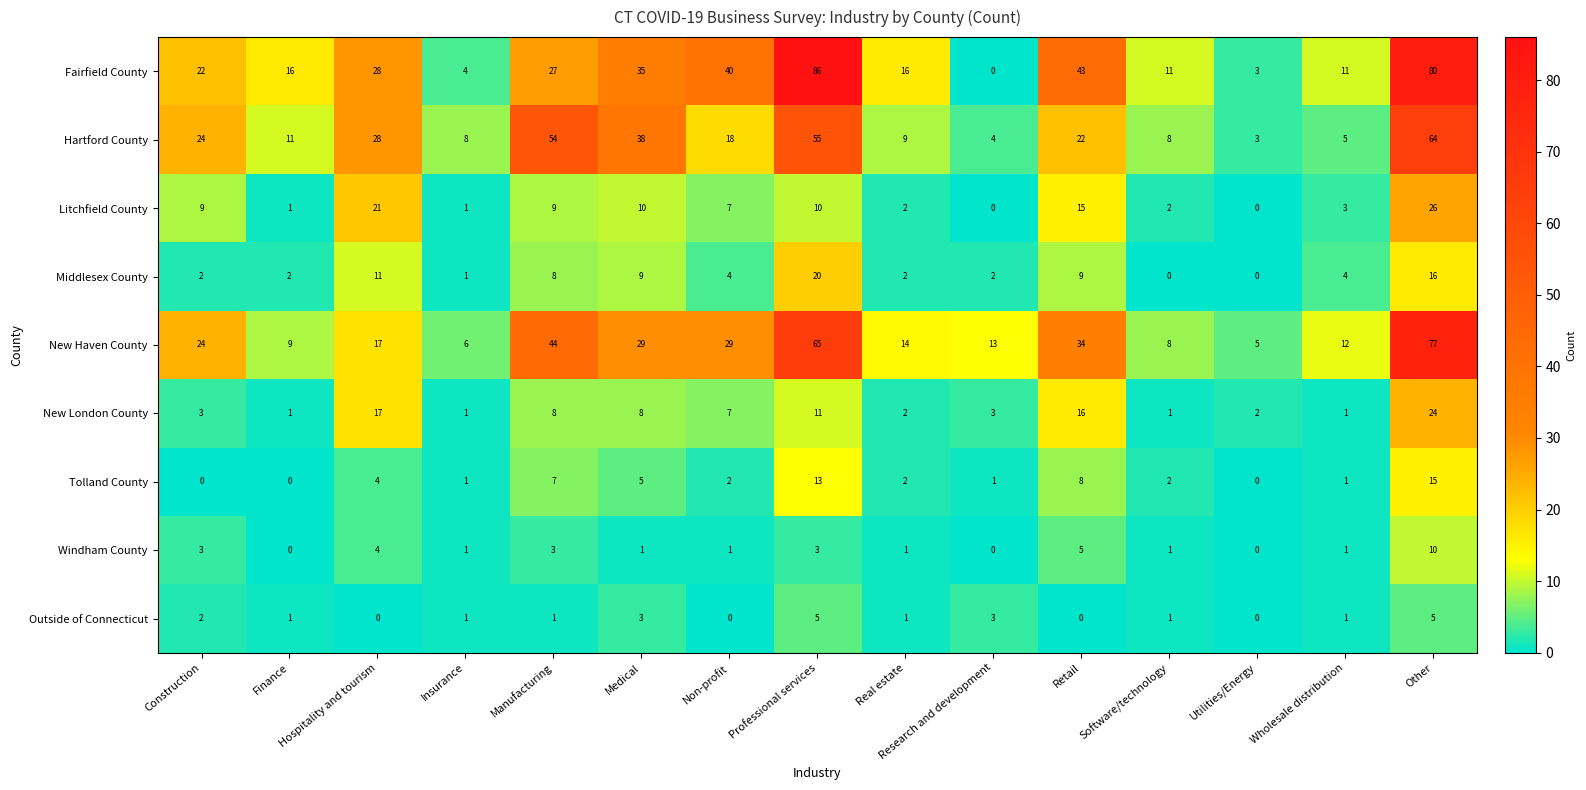

What is the difference between the maximum and minimum values in the Tolland County series?

15